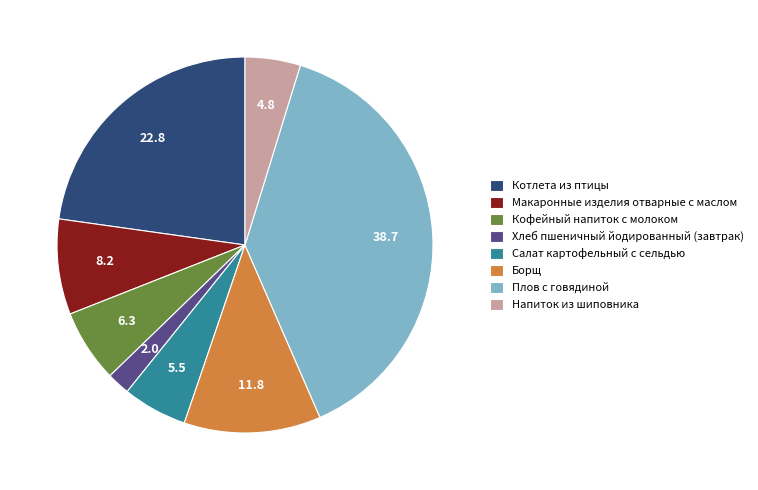

True or false: Плов с говядиной accounts for 39% of the total.

True